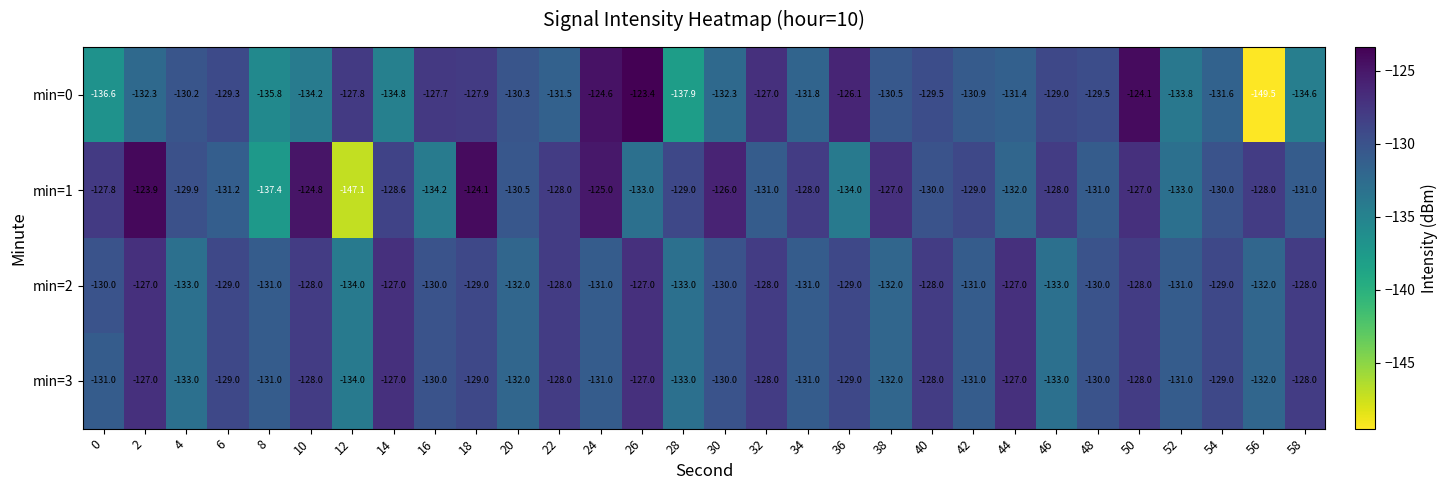

What is the difference between the maximum and minimum values in the min=1 series?

23.2